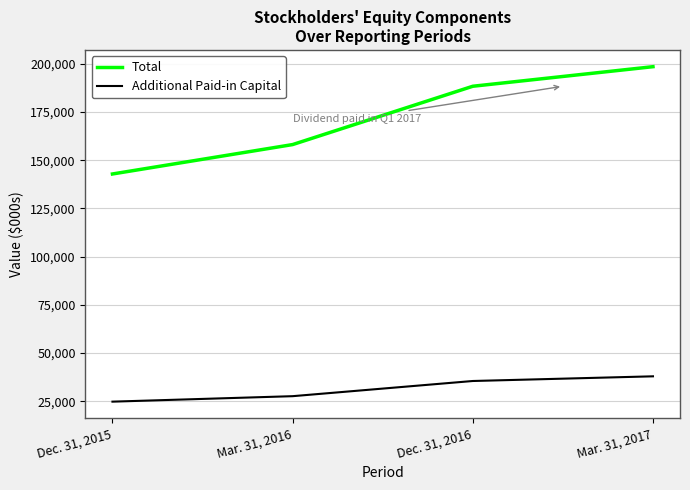

Which series changed the most between Mar. 31, 2016 and Mar. 31, 2017?

Total